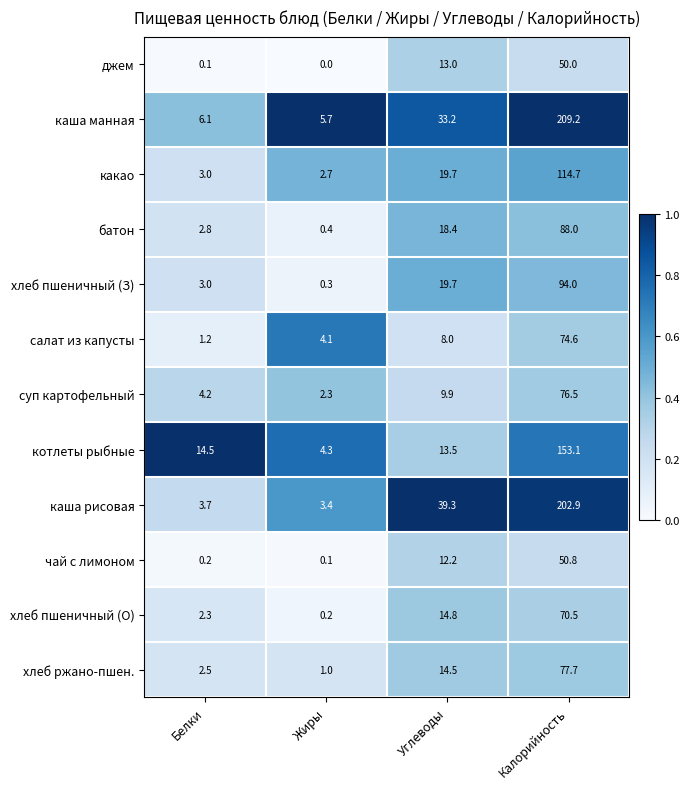

Is it true that каша рисовая equals 3.4 at Жиры?

True